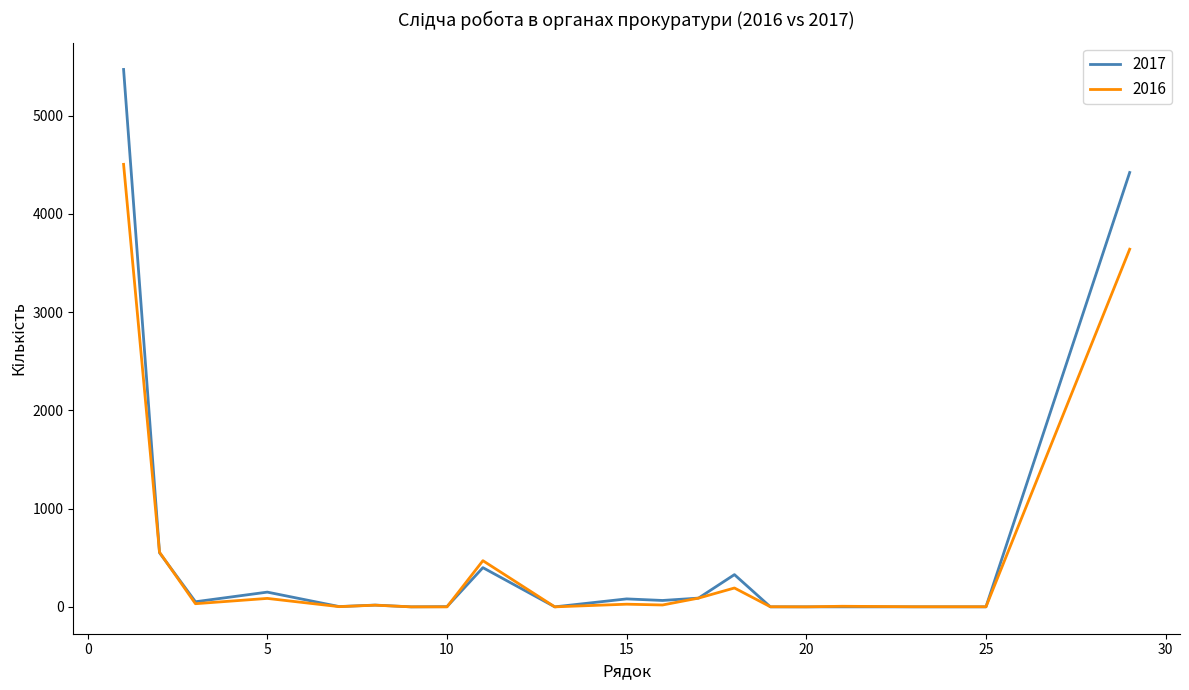

What is the sum of all 2017 values?

11631